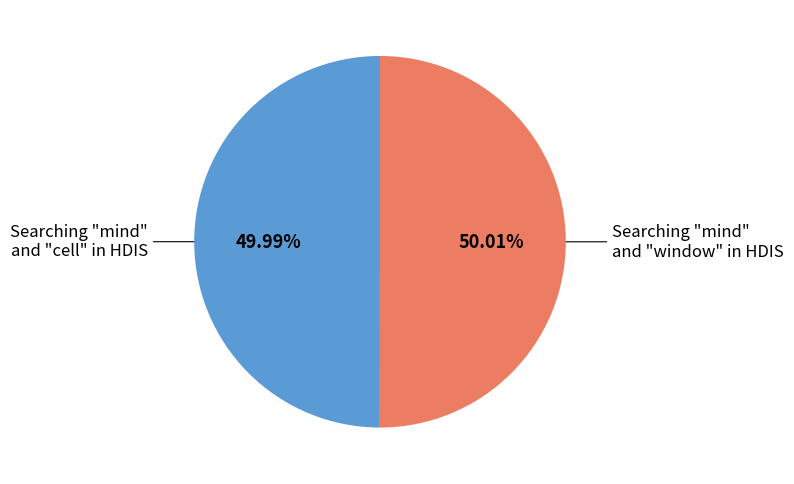

What percentage is the Searching "mind" and "cell" in HDIS slice, to the nearest percent?

50%